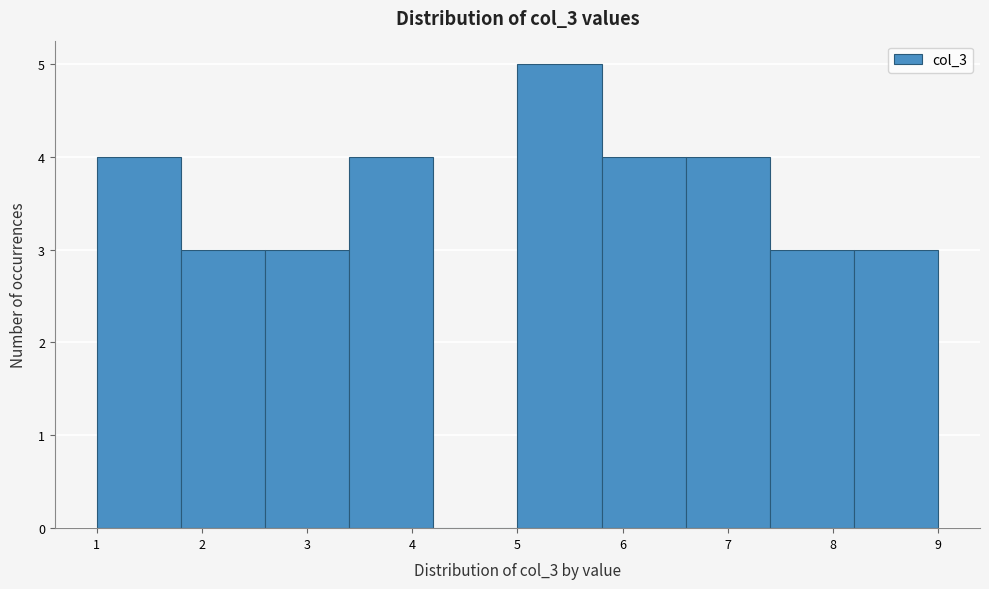

How tall is the bar that spans 7.4 to 8.2 on the x-axis? The values are not printed on the chart, so give them approximately, as read against the axis.

3